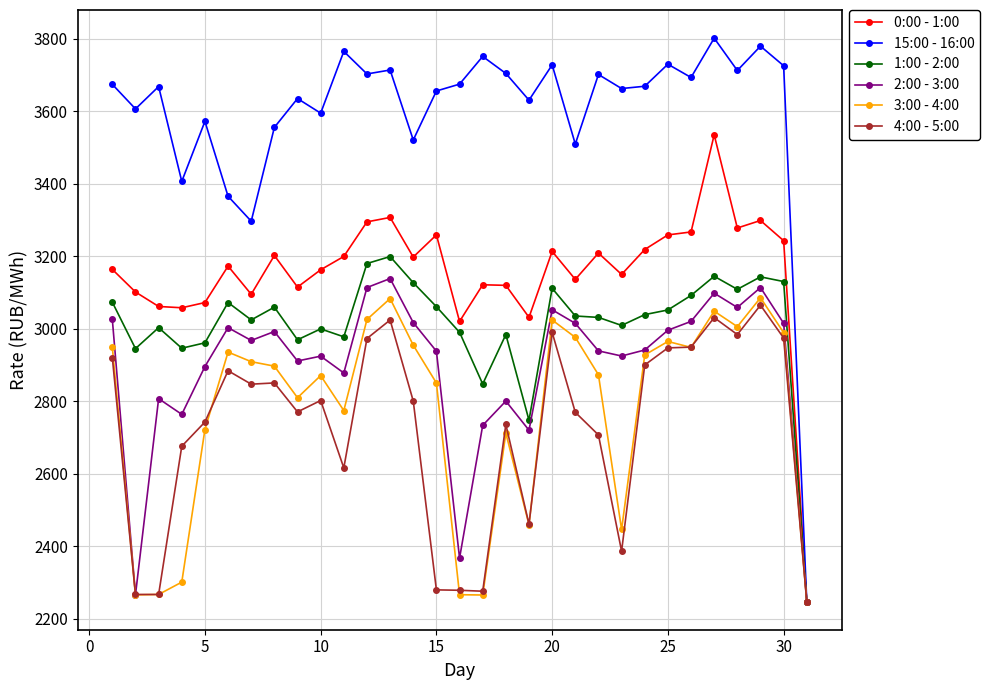

What is the minimum value for 3:00 - 4:00?

2247.3